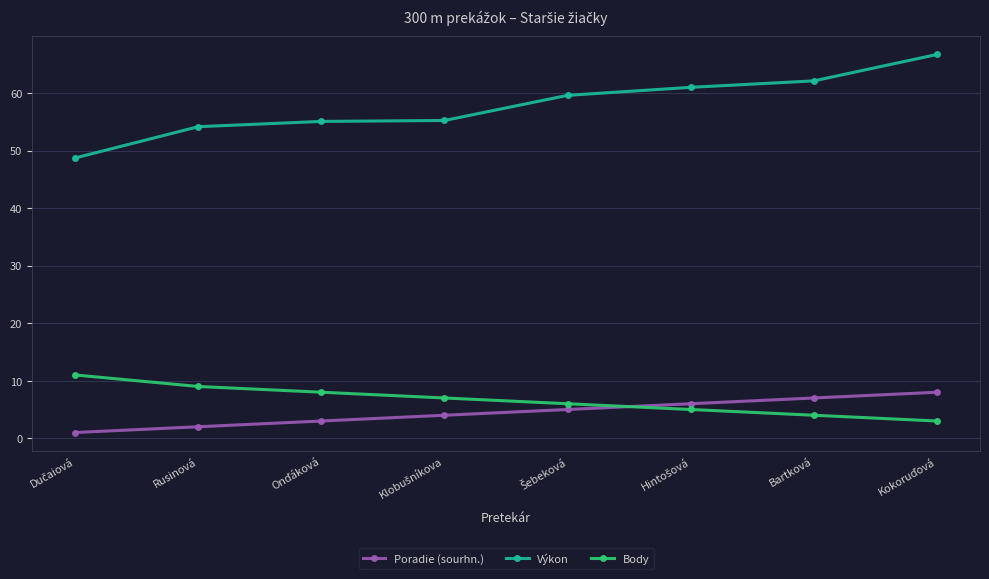

What is the total value across all series at Bartková?

73.1